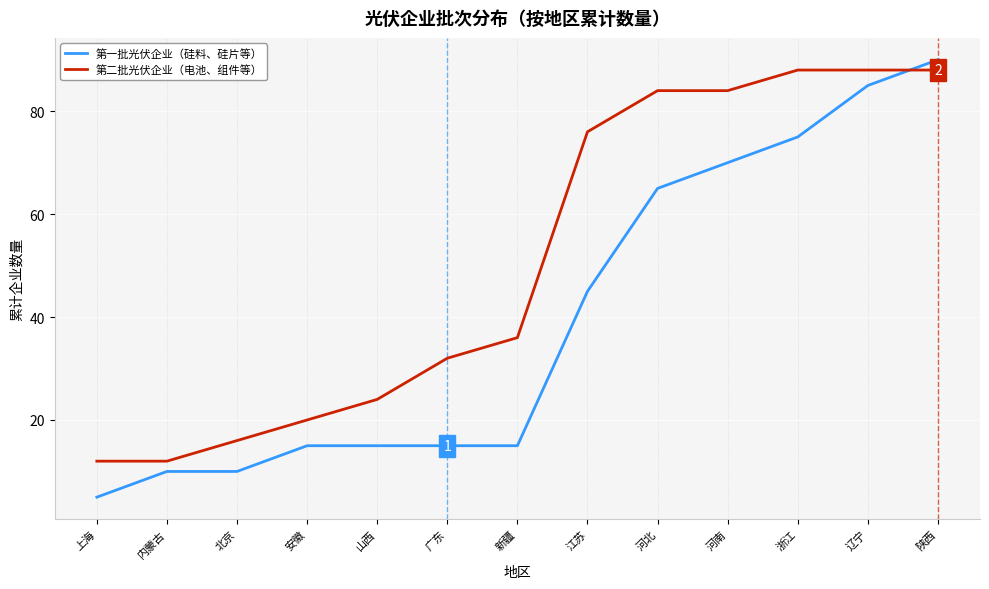

The 第一批光伏企业（硅料、硅片等） series shows 10 at 北京. True or false?

True